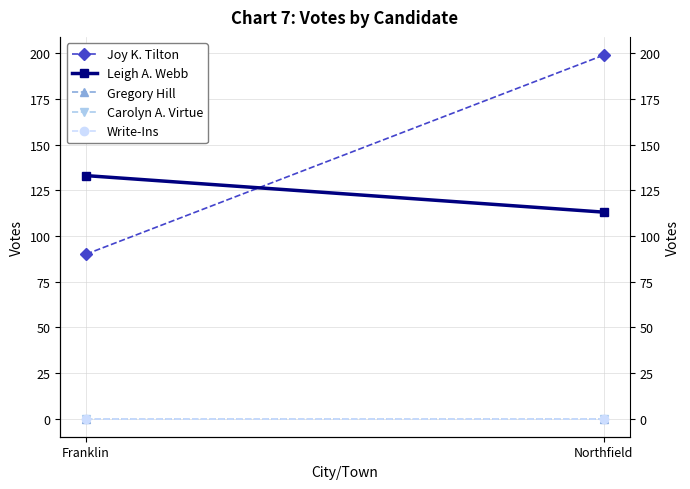

How many lines are shown in the chart?

5